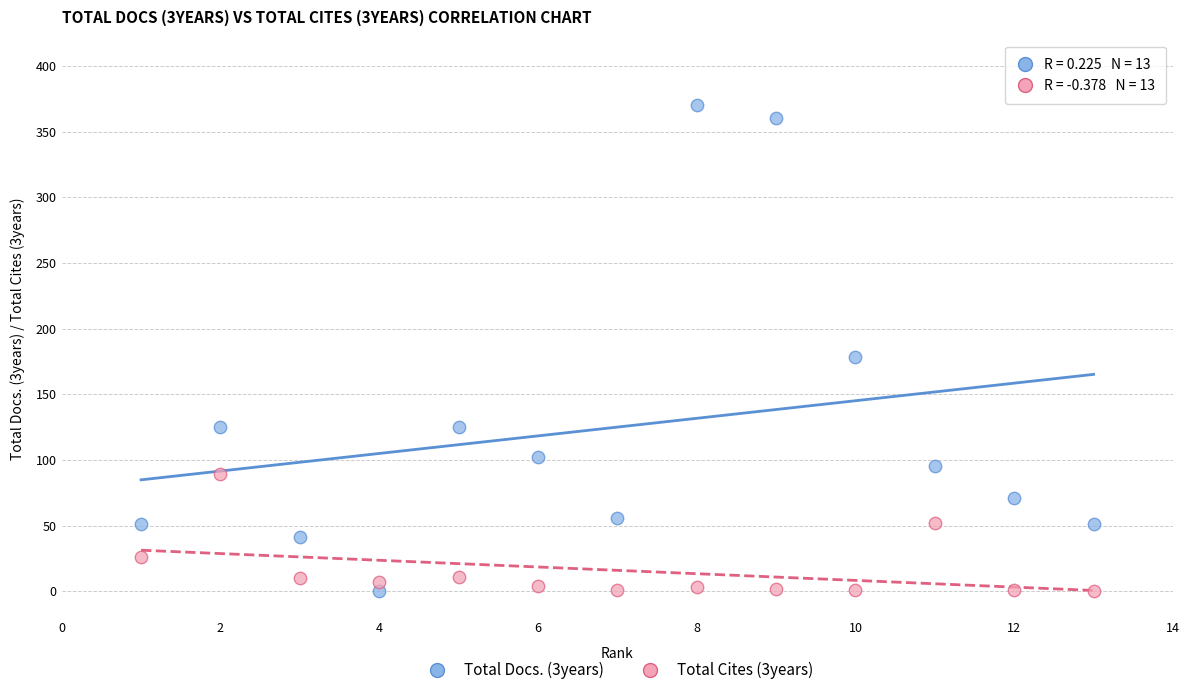

What are all the series names shown in the legend?

Total Docs. (3years), Total Cites (3years)